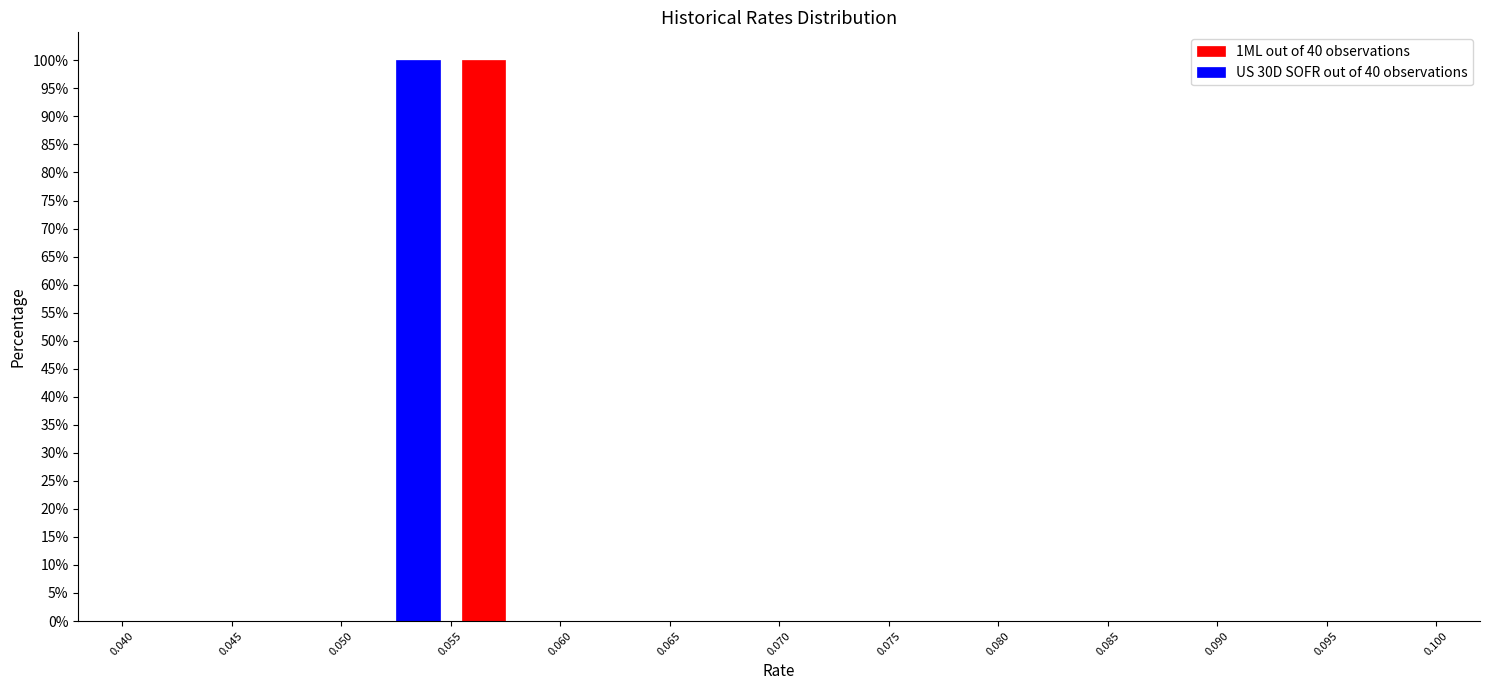

Reading left to right, transcribe this chart: for each range on the x-axis, give the height of each series' bar. The values are not printed on the chart, so give them approximately, as read against the axis.

0.040 to 0.045: 1ML out of 40 observations=0	US 30D SOFR out of 40 observations=0
0.045 to 0.050: 1ML out of 40 observations=0	US 30D SOFR out of 40 observations=0
0.050 to 0.055: 1ML out of 40 observations=0	US 30D SOFR out of 40 observations=100
0.055 to 0.060: 1ML out of 40 observations=100	US 30D SOFR out of 40 observations=0
0.060 to 0.065: 1ML out of 40 observations=0	US 30D SOFR out of 40 observations=0
0.065 to 0.070: 1ML out of 40 observations=0	US 30D SOFR out of 40 observations=0
0.070 to 0.075: 1ML out of 40 observations=0	US 30D SOFR out of 40 observations=0
0.075 to 0.080: 1ML out of 40 observations=0	US 30D SOFR out of 40 observations=0
0.080 to 0.085: 1ML out of 40 observations=0	US 30D SOFR out of 40 observations=0
0.085 to 0.090: 1ML out of 40 observations=0	US 30D SOFR out of 40 observations=0
0.090 to 0.095: 1ML out of 40 observations=0	US 30D SOFR out of 40 observations=0
0.095 to 0.100: 1ML out of 40 observations=0	US 30D SOFR out of 40 observations=0